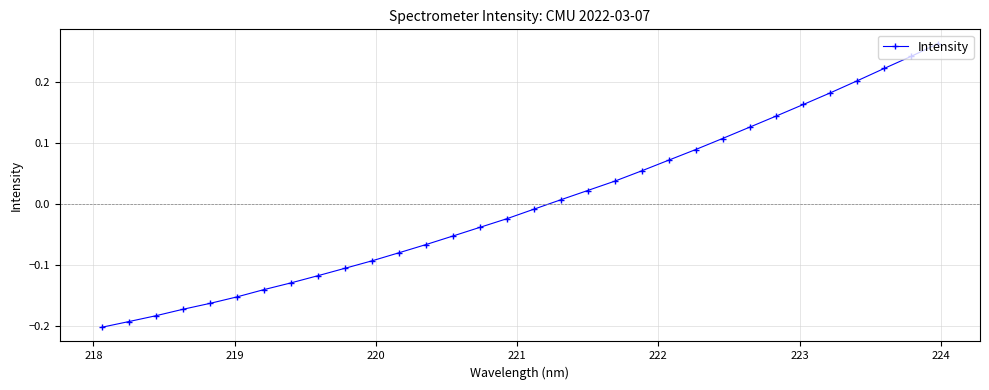

What is the difference between the maximum and minimum values?

0.5